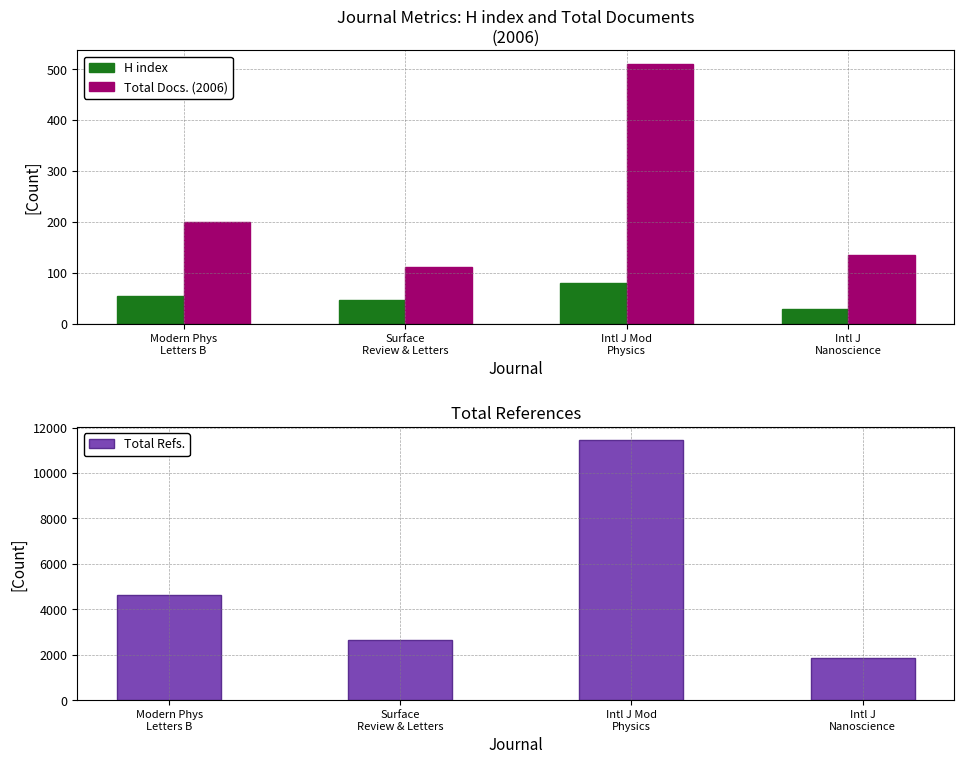

At which label does Total Refs. first exceed 4627?

Intl J Mod
Physics